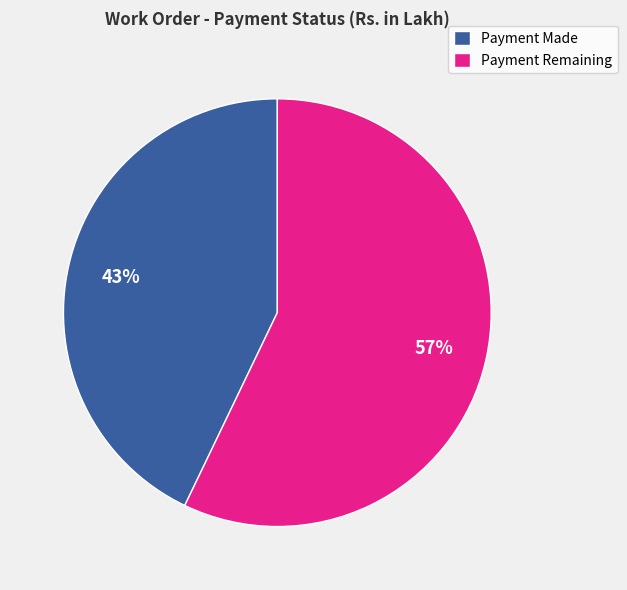

How many segments does this pie chart have?

2